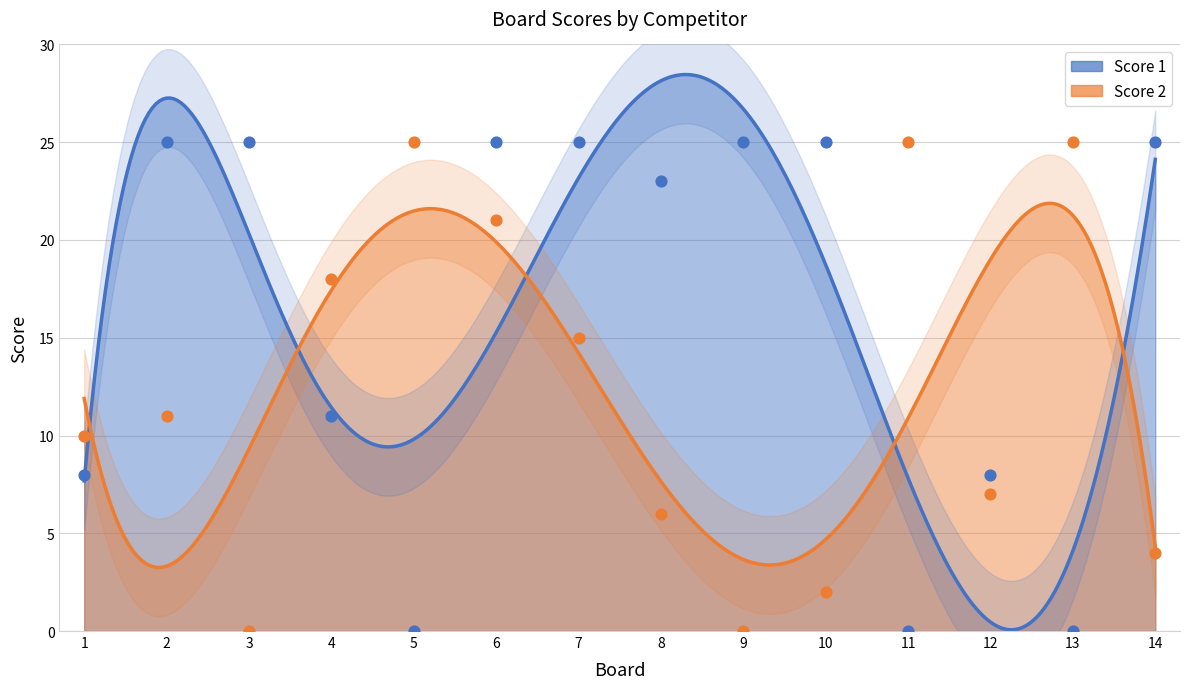

Is the value of Score 1 at 7 greater than the value of Score 2 at 6?

Yes